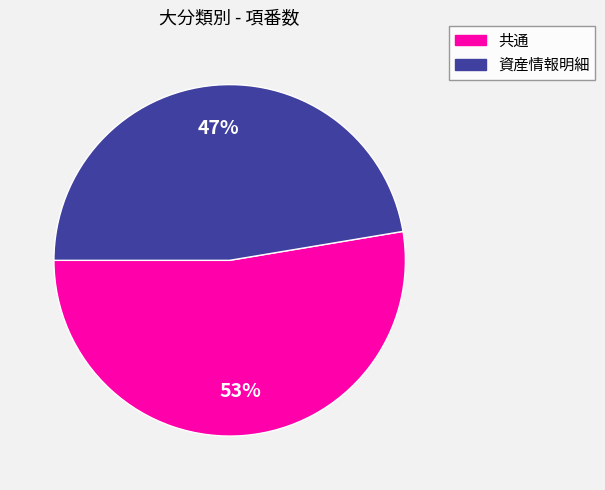

To the nearest percent, what percentage of the pie is 共通?

53%